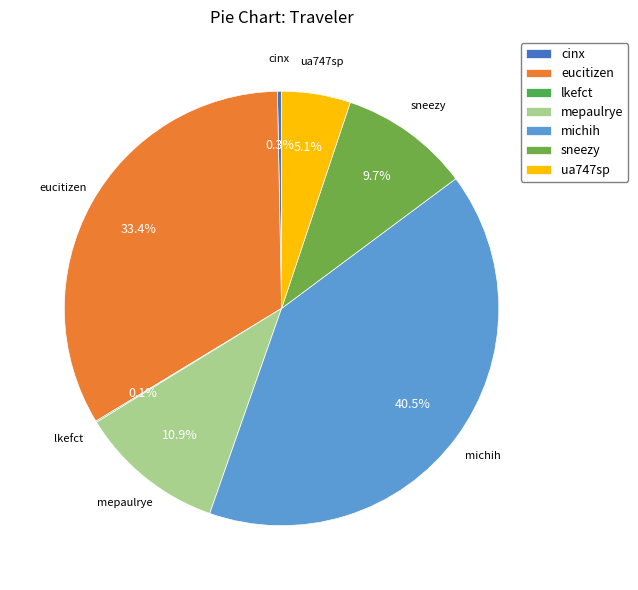

What is the total percentage of sneezy and michih?

50.2%